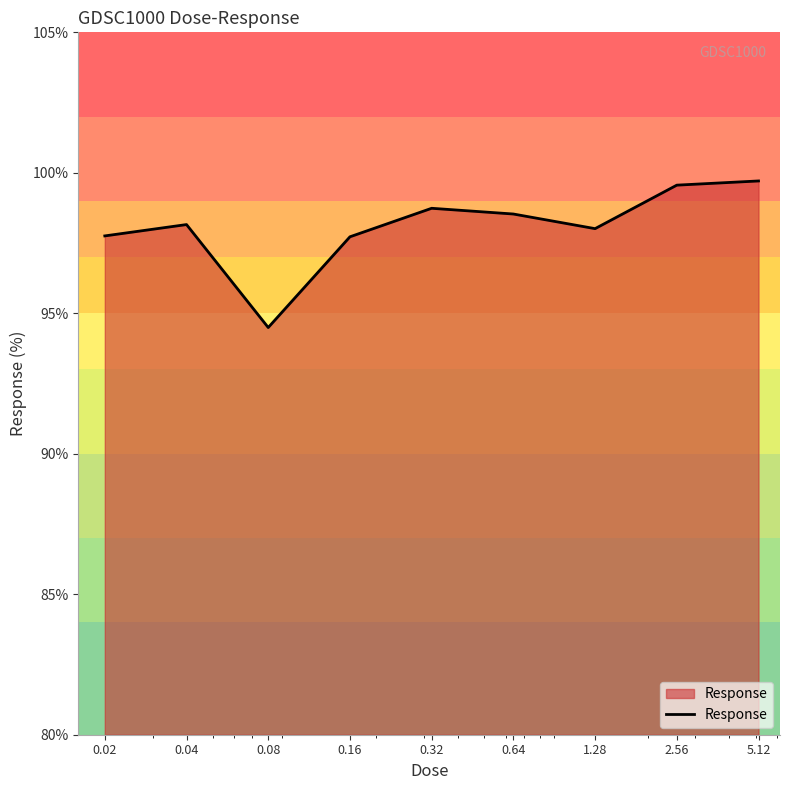

What is the minimum value shown in the chart?

94.5